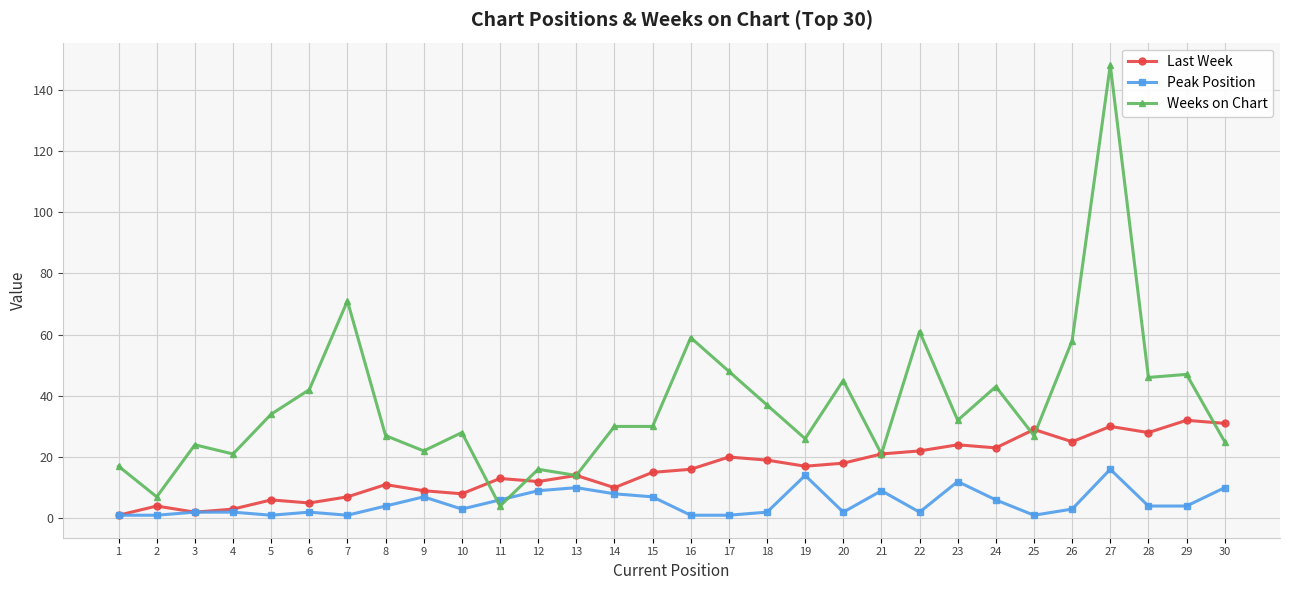

The value of Peak Position at 1 is 1. True or false?

True